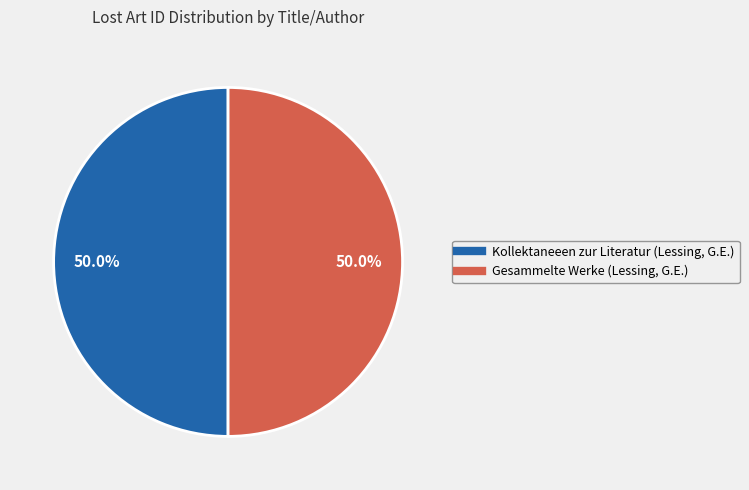

How many slices are in this pie chart?

2